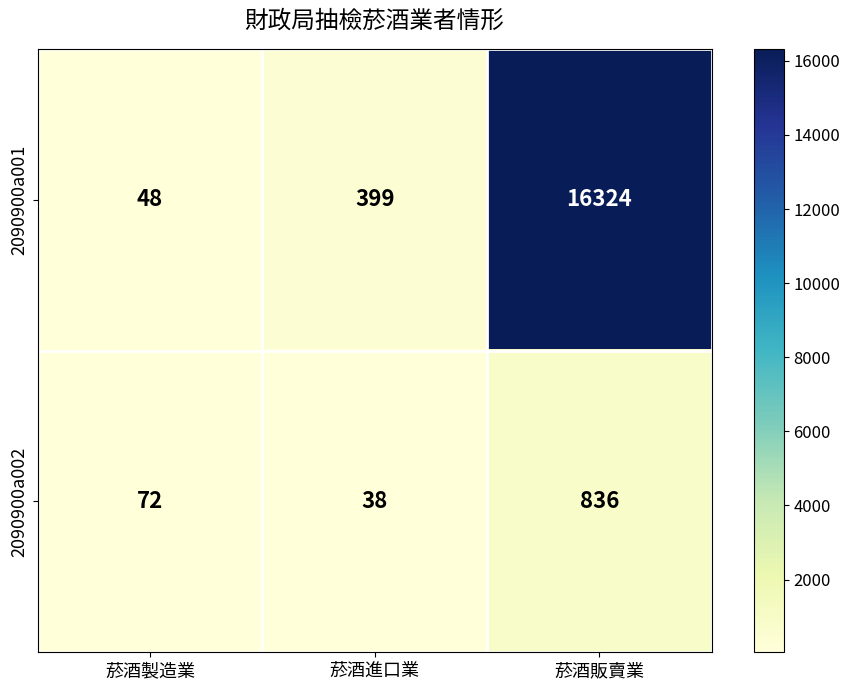

What is the sum of all 2090900a002 values?

946